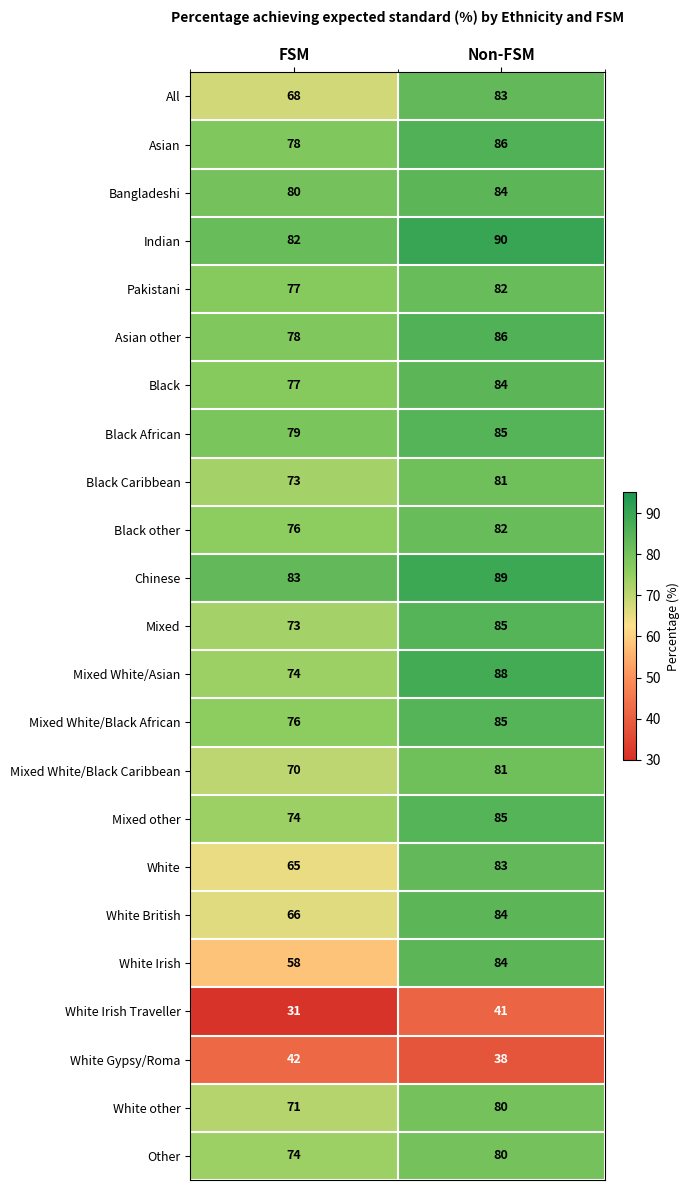

Which label corresponds to the smallest value in the chart?

FSM